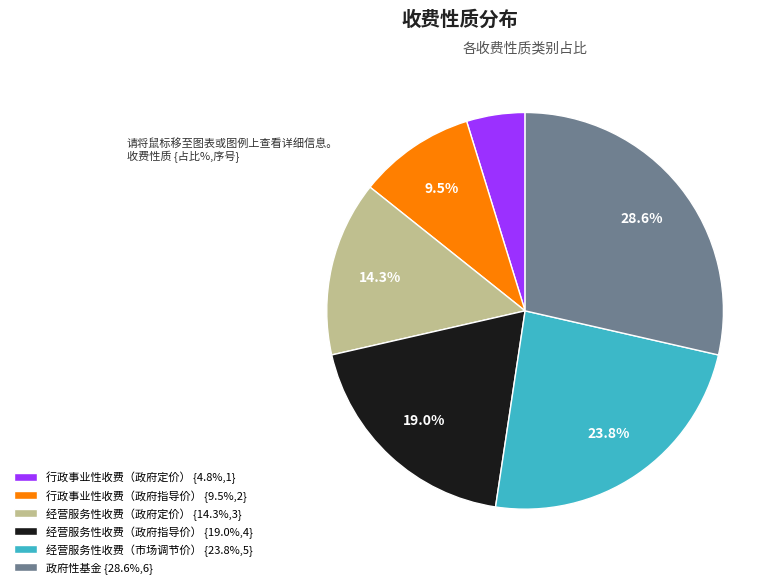

Which slice is the largest?

政府性基金